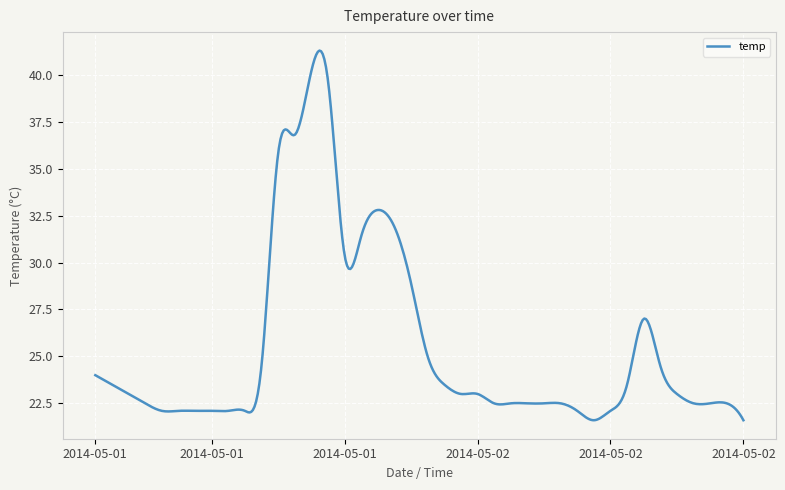

What is the difference between the maximum and minimum values?

19.7